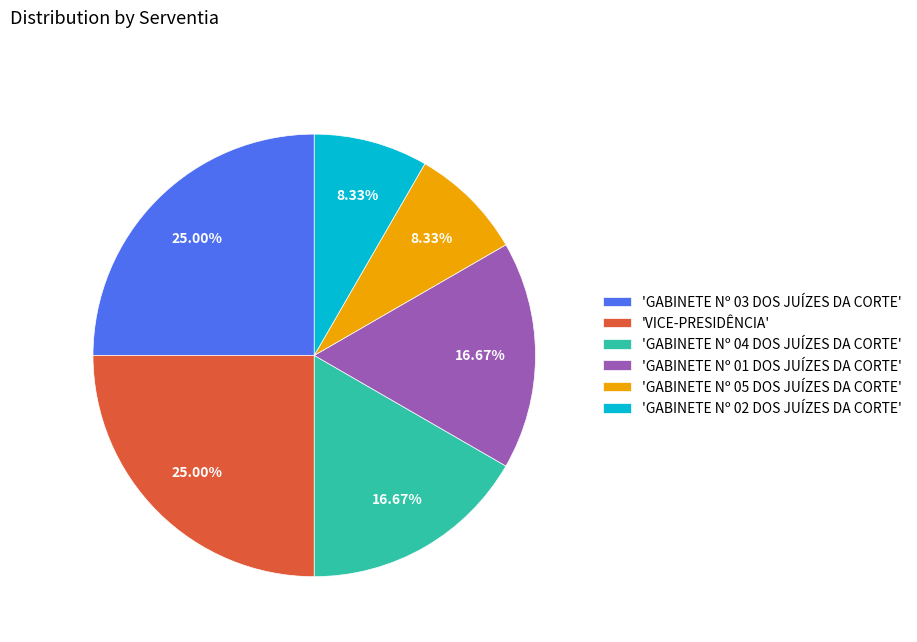

Which has a higher value, 'VICE-PRESIDÊNCIA' or 'GABINETE Nº 01 DOS JUÍZES DA CORTE'?

'VICE-PRESIDÊNCIA'